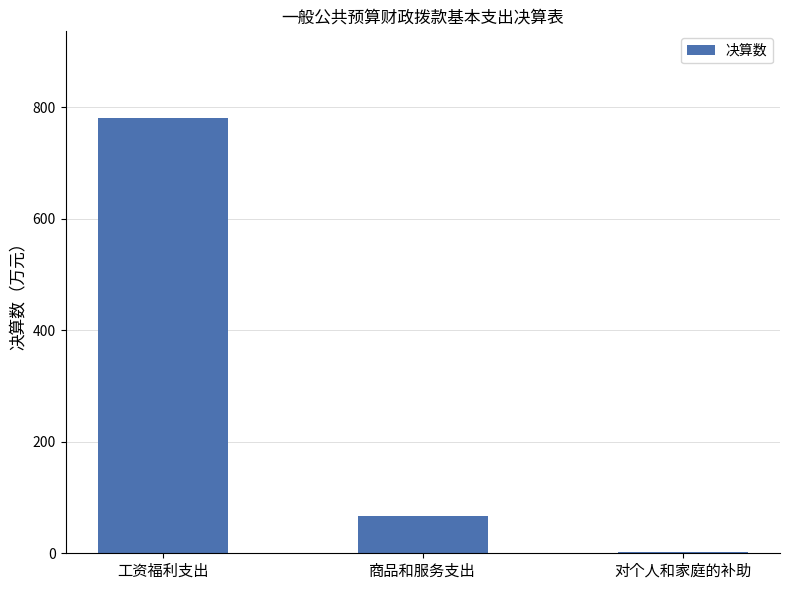

Which label corresponds to the largest value in the chart?

工资福利支出